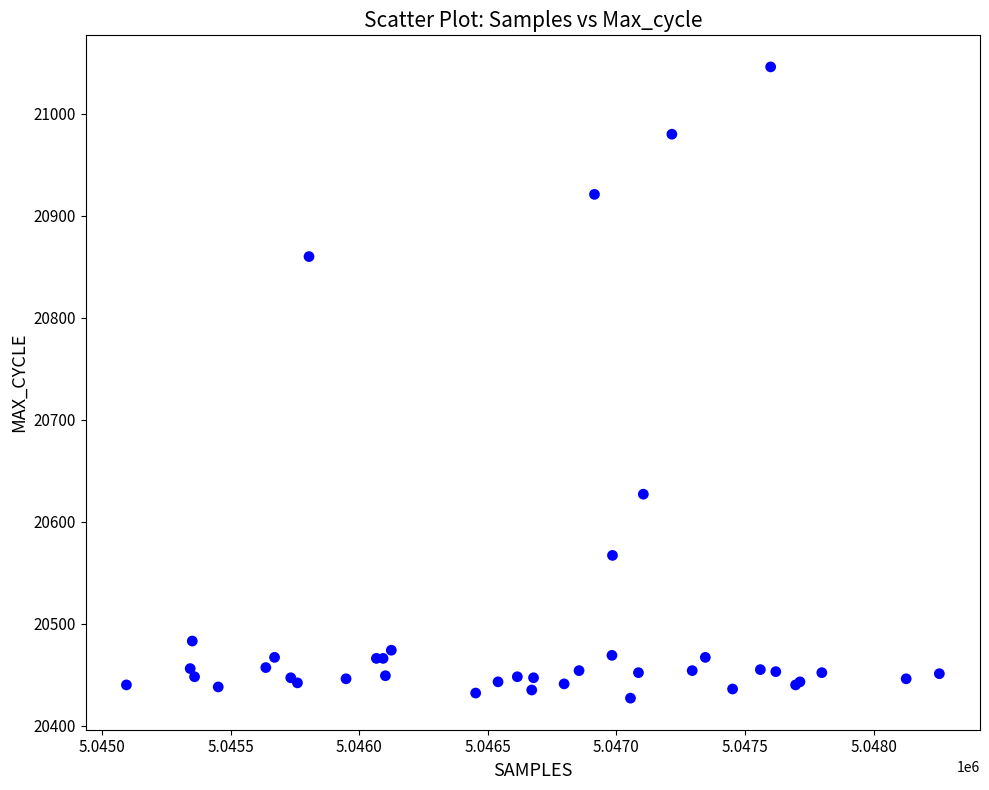

What Y value in the scatter plot is closest to 20736?

20627